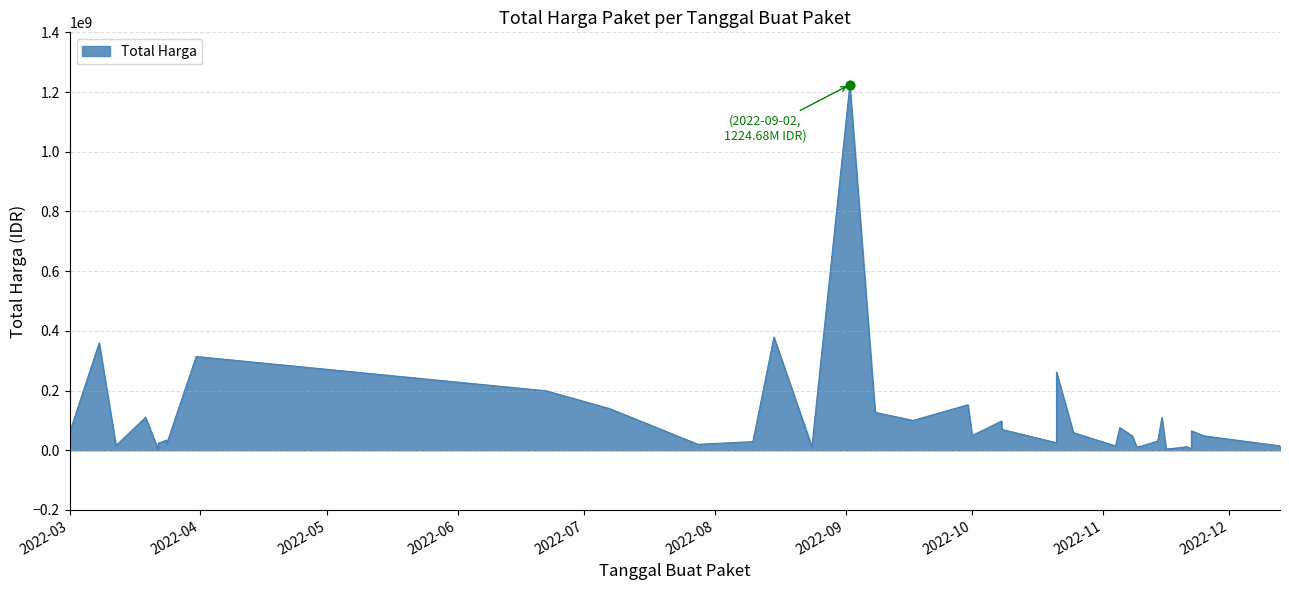

What is the change in value from 2022-11-04 to 2022-11-09?

-3300000